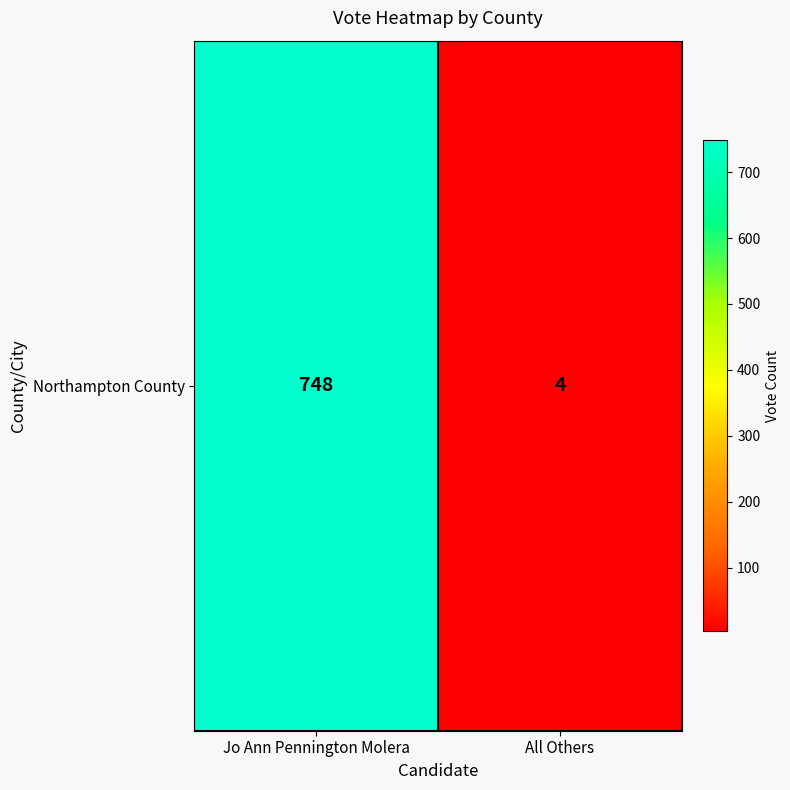

Reading left to right, what are all the values shown in this chart?

748	4